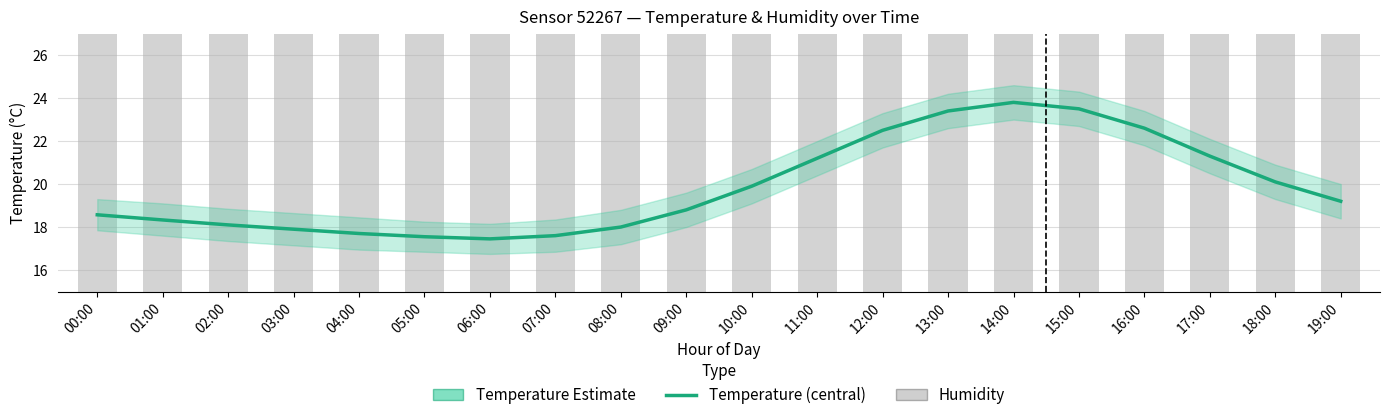

Where is humidity nearest to the value 98?

17:00